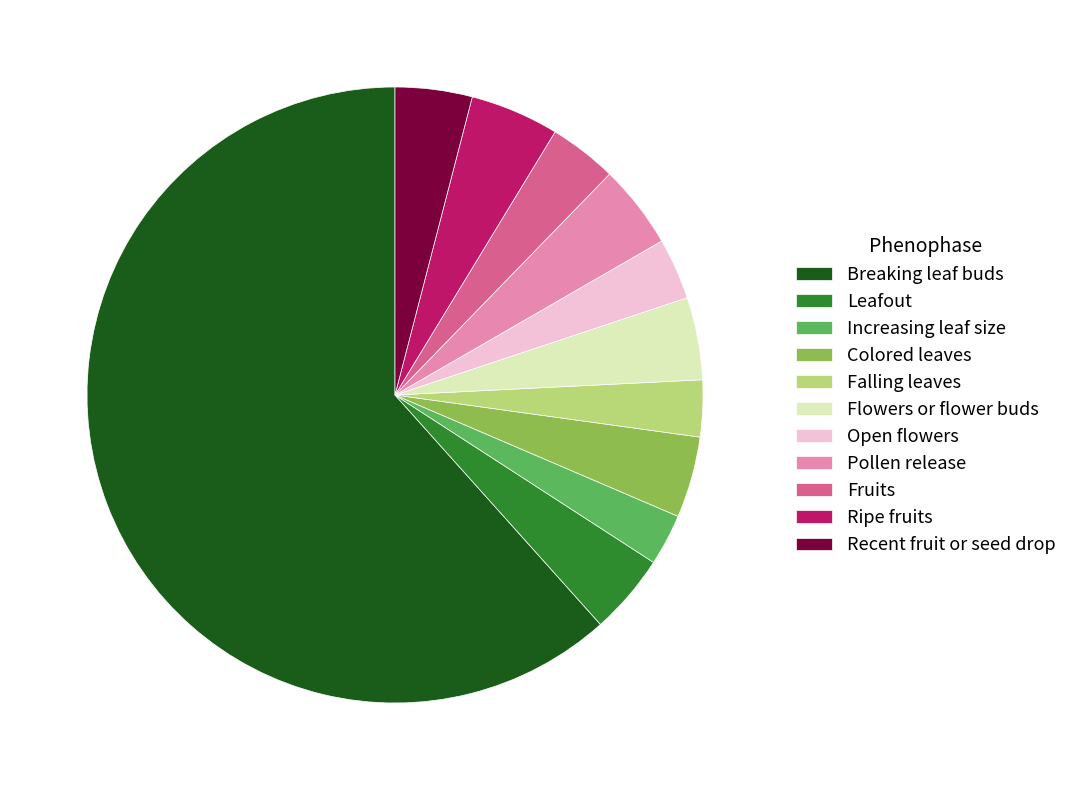

Which slice represents more than half of the pie?

Breaking leaf buds